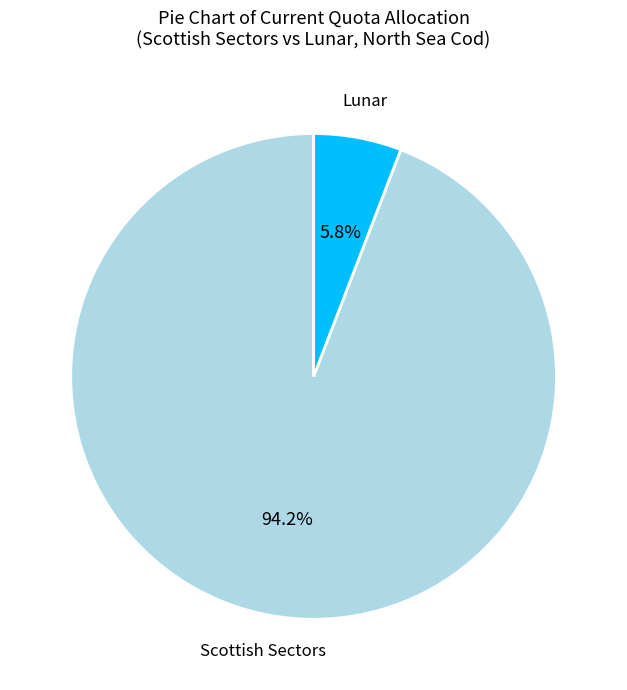

How much of the chart is everything except Scottish Sectors?

5.8%